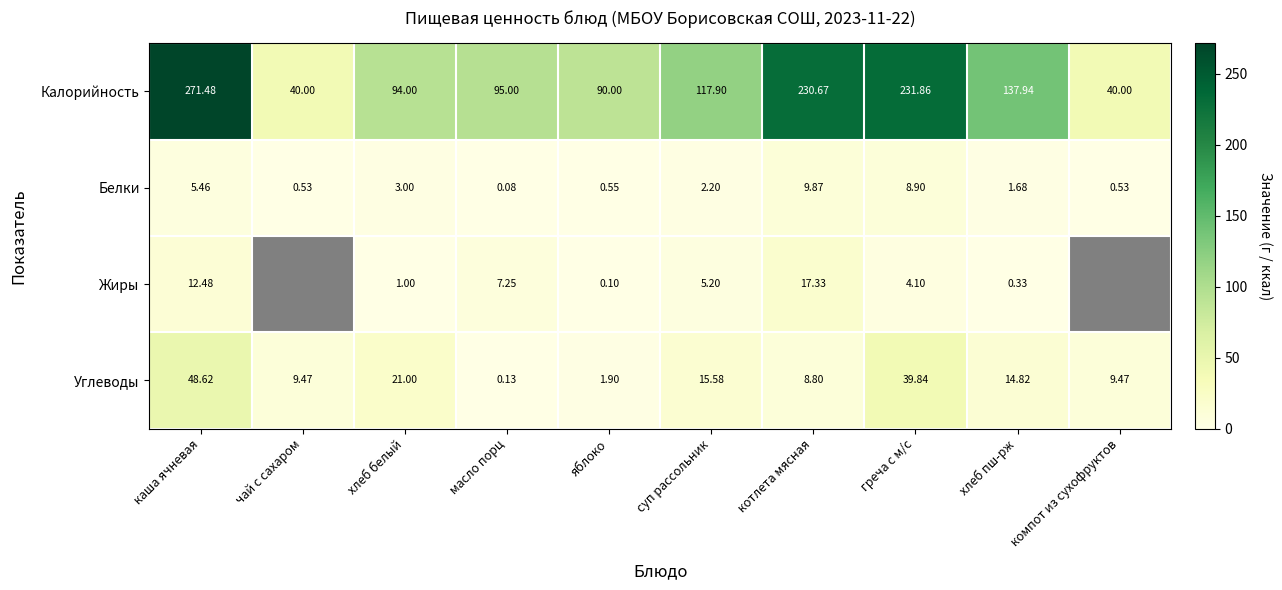

How many data points in Калорийность are above 117?

5